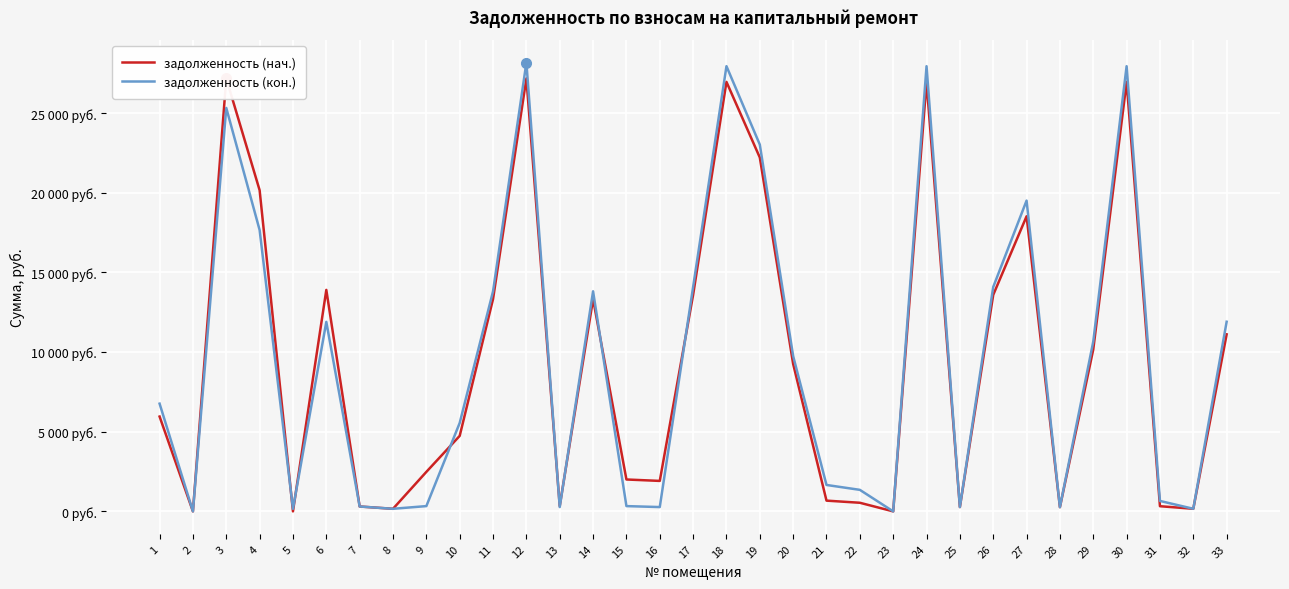

At which category is the sum across all series the highest?

12